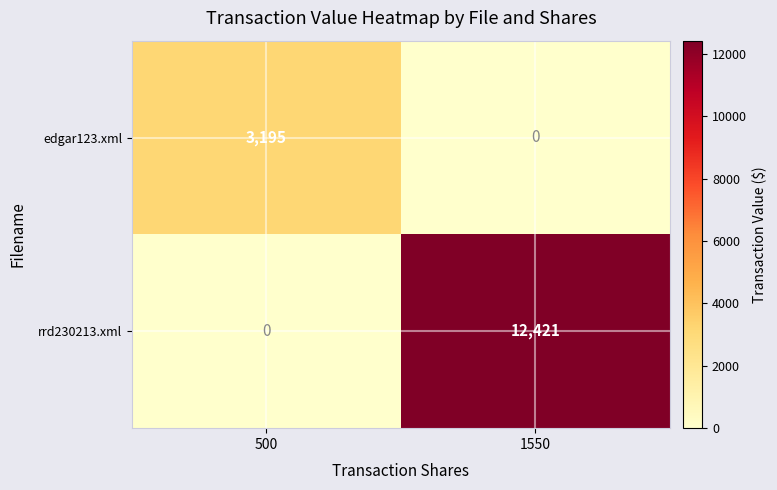

How many distinct data groups are displayed?

2